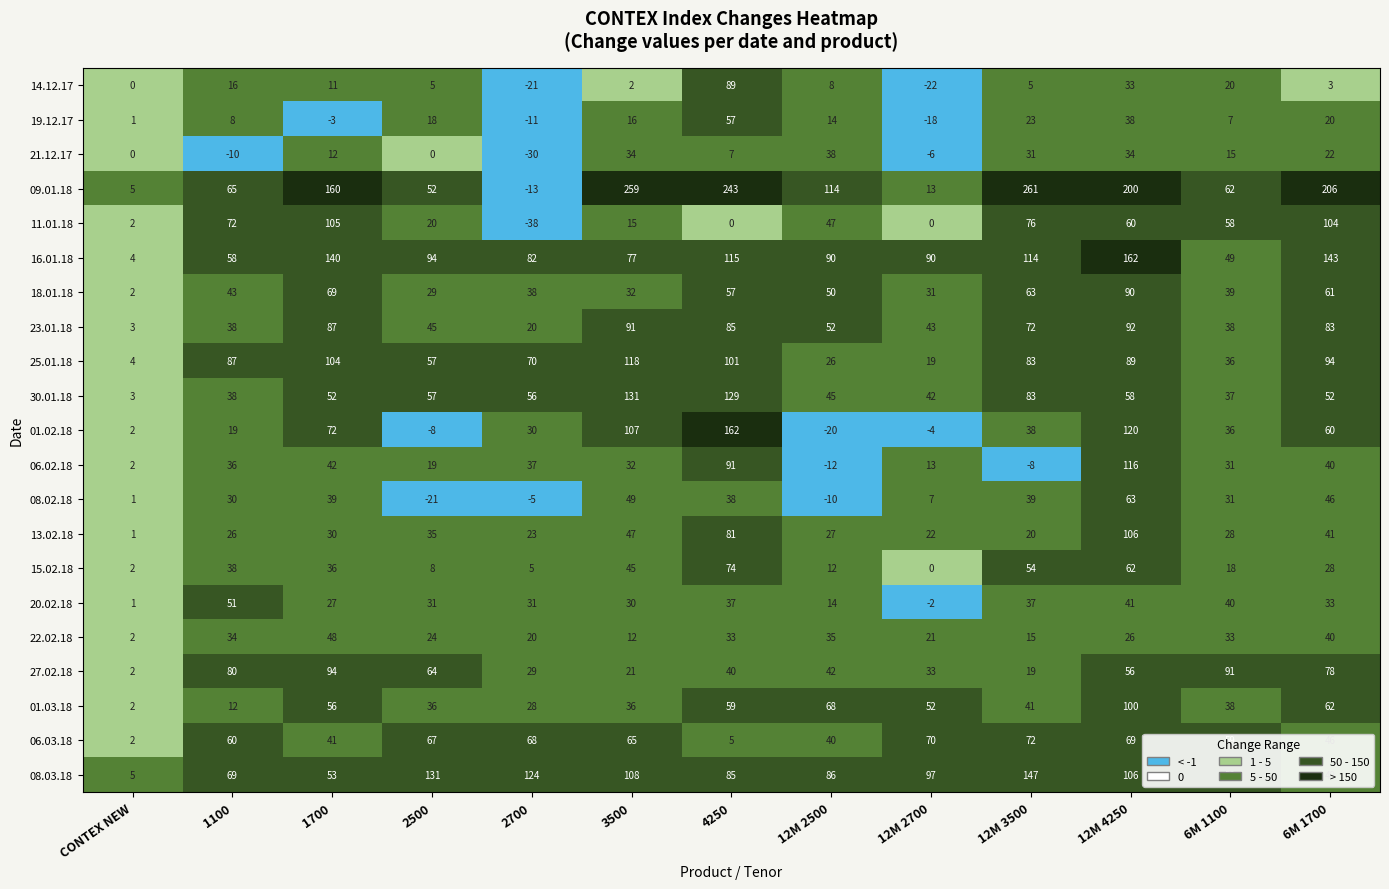

What is the spread (max minus min) of values at 6M 1100?

84